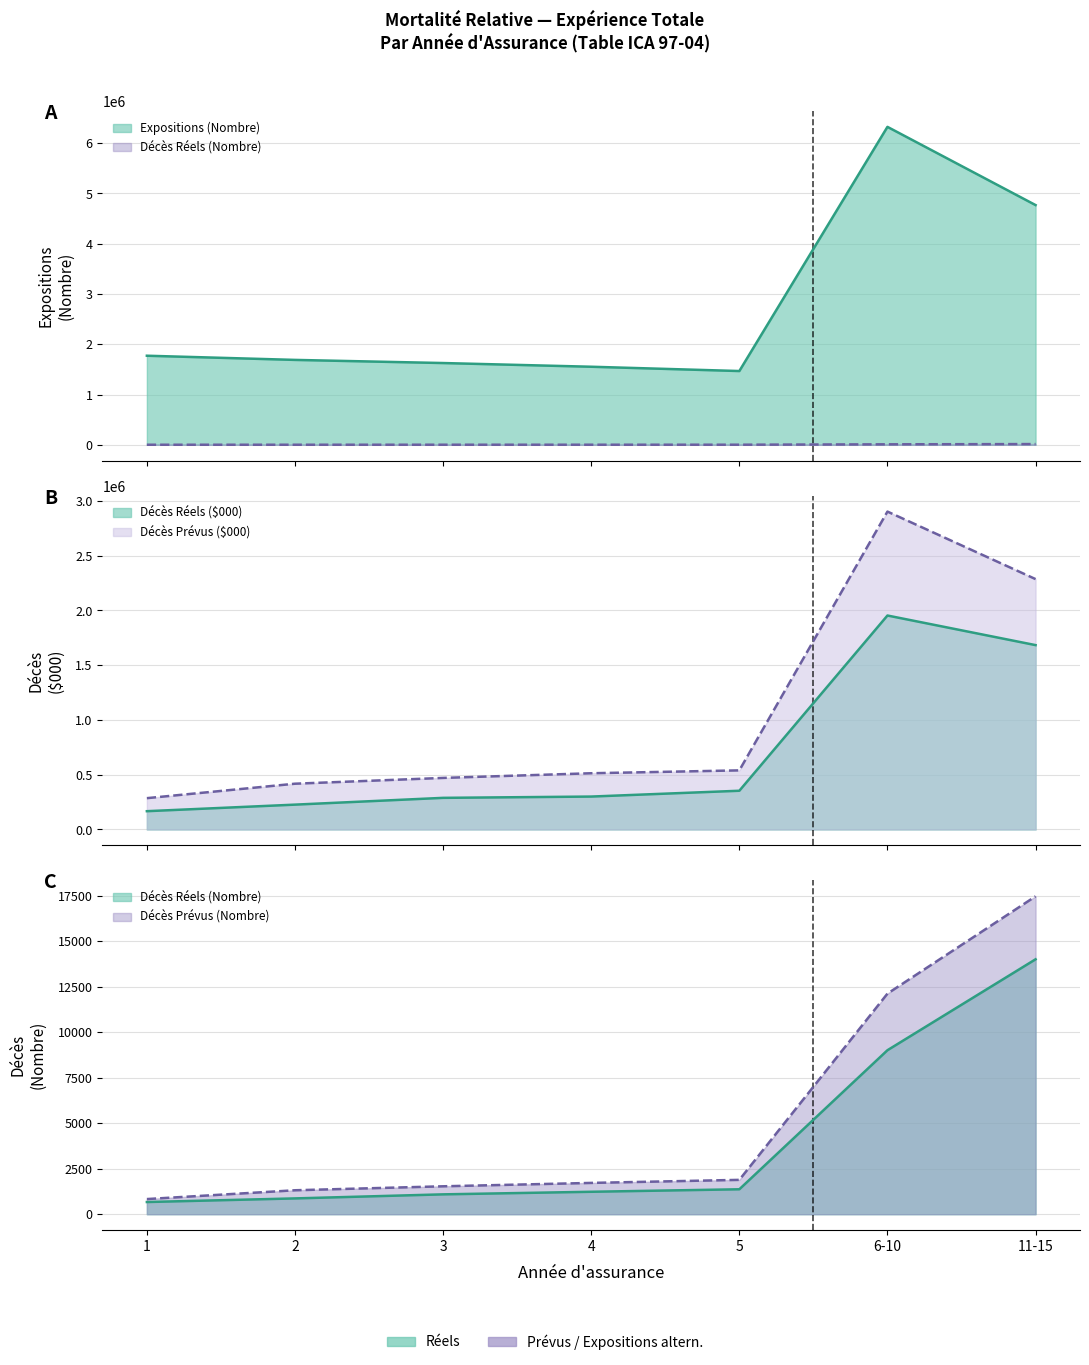

True or false: Expositions (Nombre) and Décès Réels (Nombre) cross at least once.

False